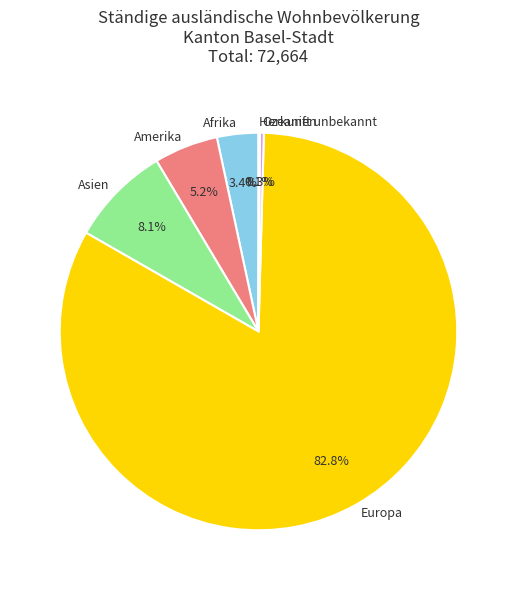

Which slice is the largest?

Europa